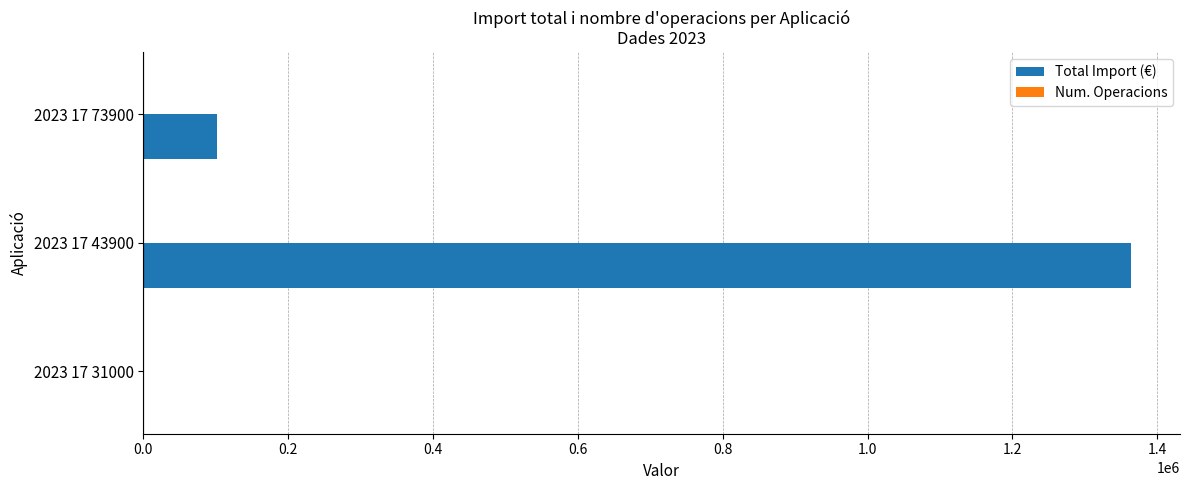

Which label corresponds to the largest value in the chart?

2023 17 43900